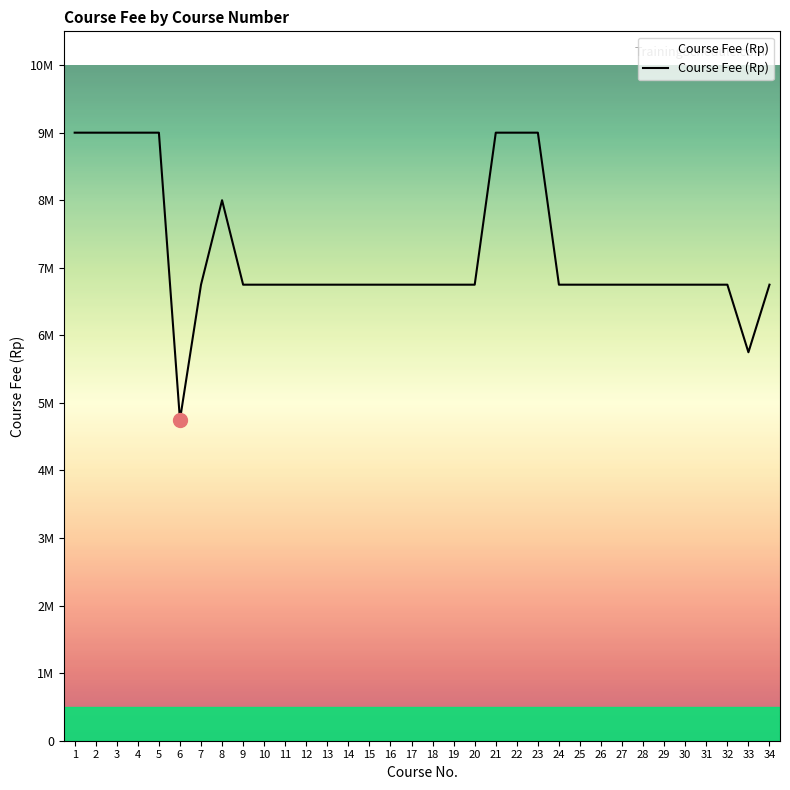

Where does the data first go above 6750000?

1